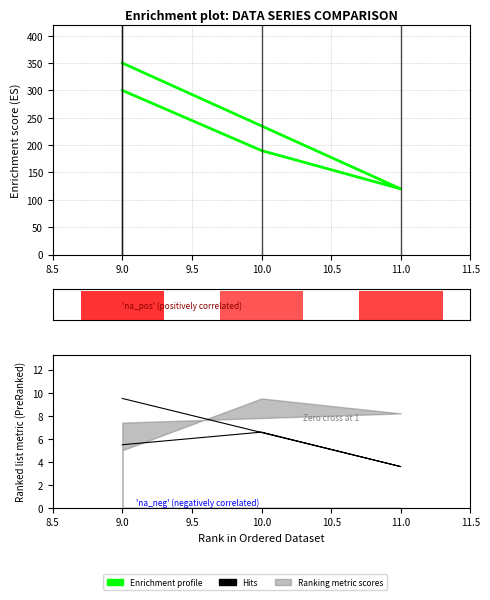

Is the value of Enrichment profile at 10.0 greater than the value of Hits at 9.0?

Yes